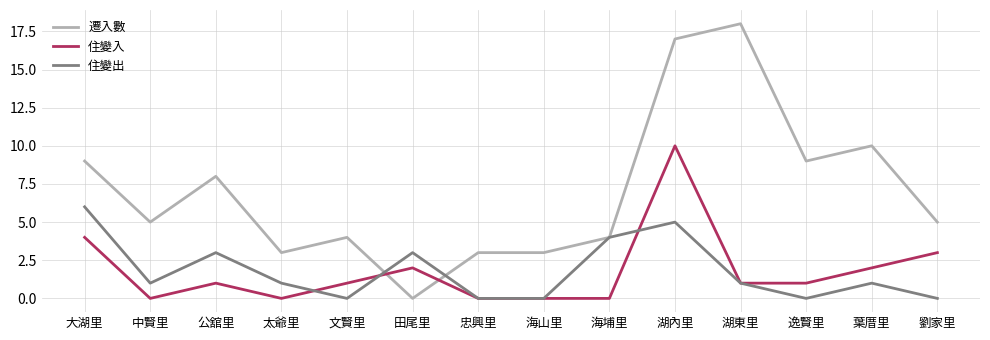

What is the approximate value of 遷入數 at 大湖里?

9